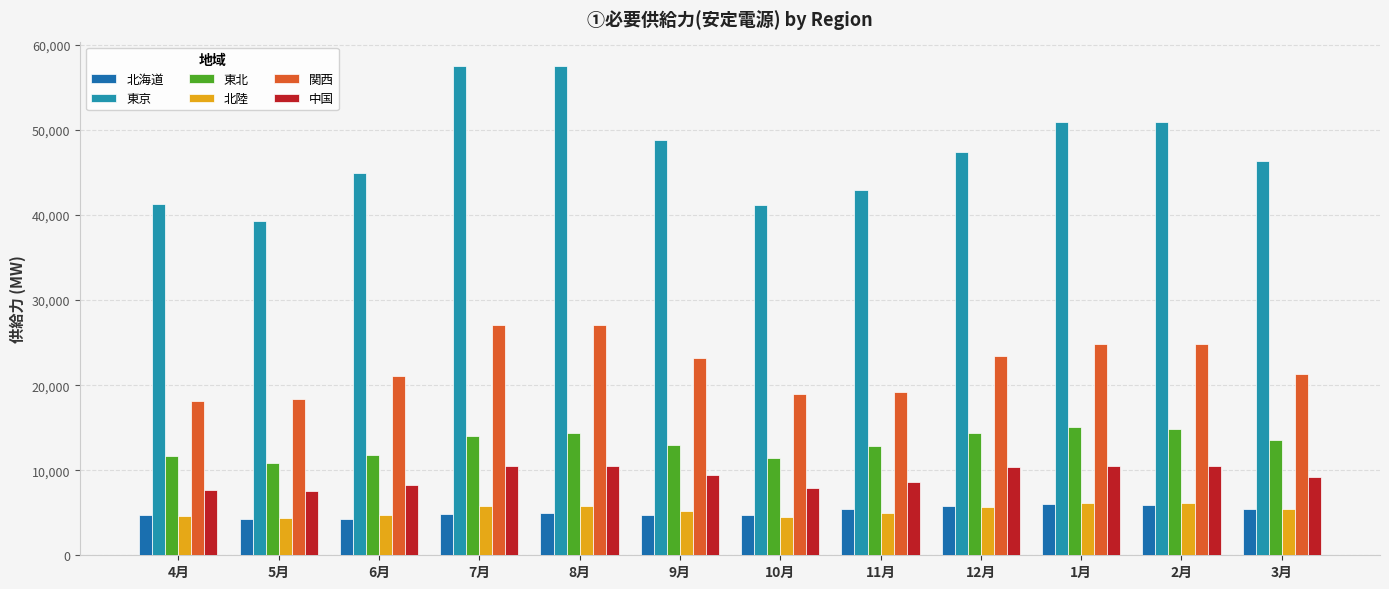

Is the value of 東京 at 11月 greater than the value of 北海道 at 9月?

Yes